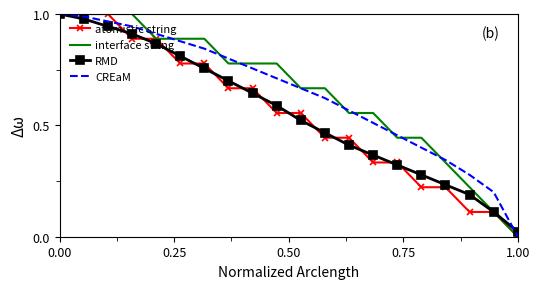

At which label does CREaM reach its minimum?

1.00